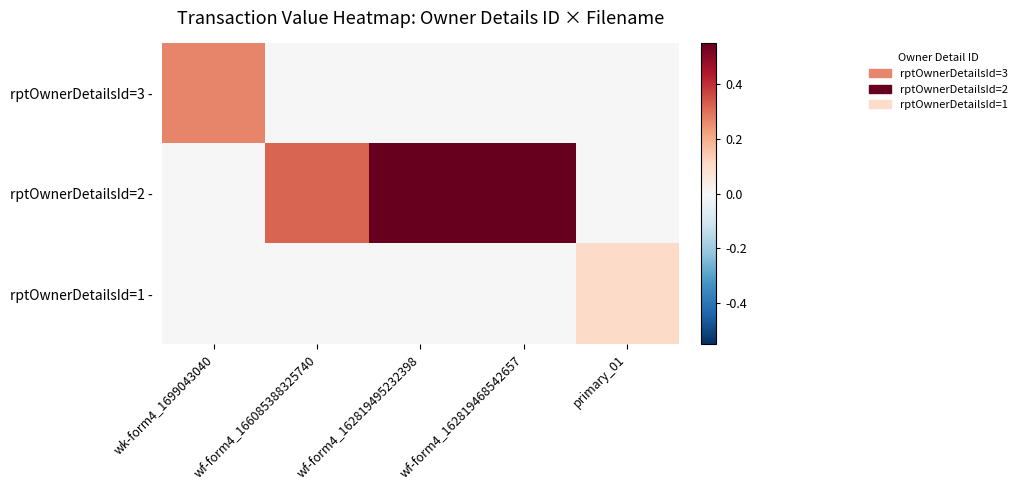

What is the total value across all series at wf-form4_162819495232398?

0.6